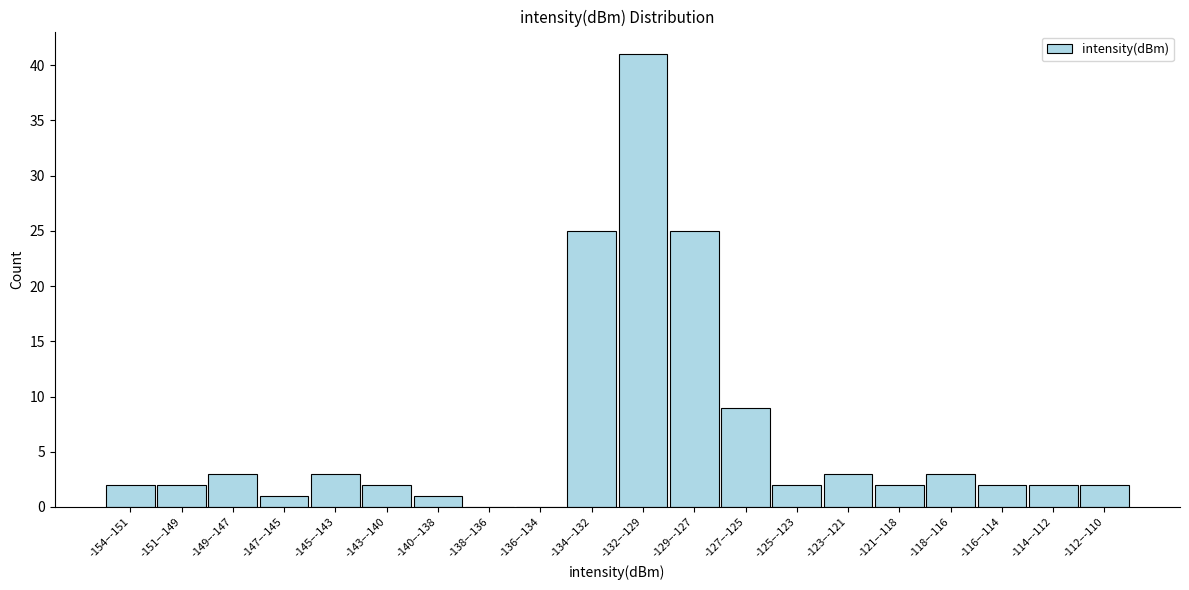

Reading left to right, extract all data points from this chart.

-154–-151=2	-151–-149=2	-149–-147=3	-147–-145=1	-145–-143=3	-143–-140=2	-140–-138=1	-138–-136=0	-136–-134=0	-134–-132=25	-132–-129=41	-129–-127=25	-127–-125=9	-125–-123=2	-123–-121=3	-121–-118=2	-118–-116=3	-116–-114=2	-114–-112=2	-112–-110=2